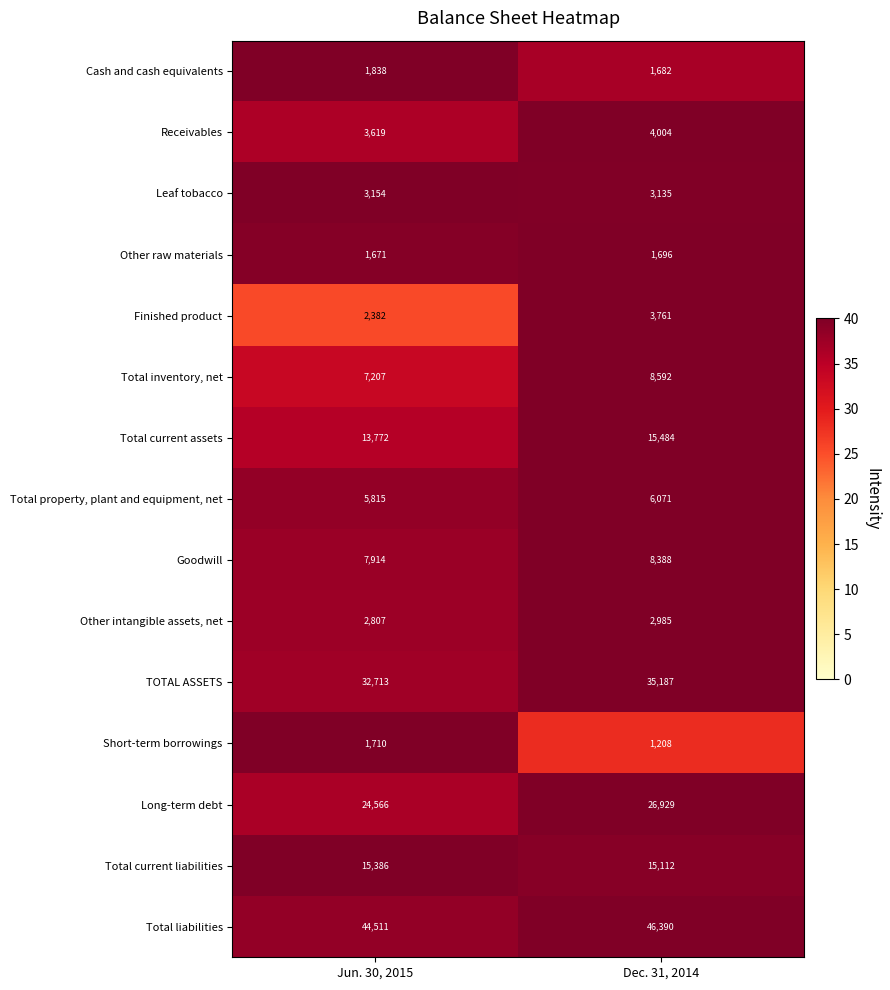

The value of Finished product at Jun. 30, 2015 is 3725. True or false?

False